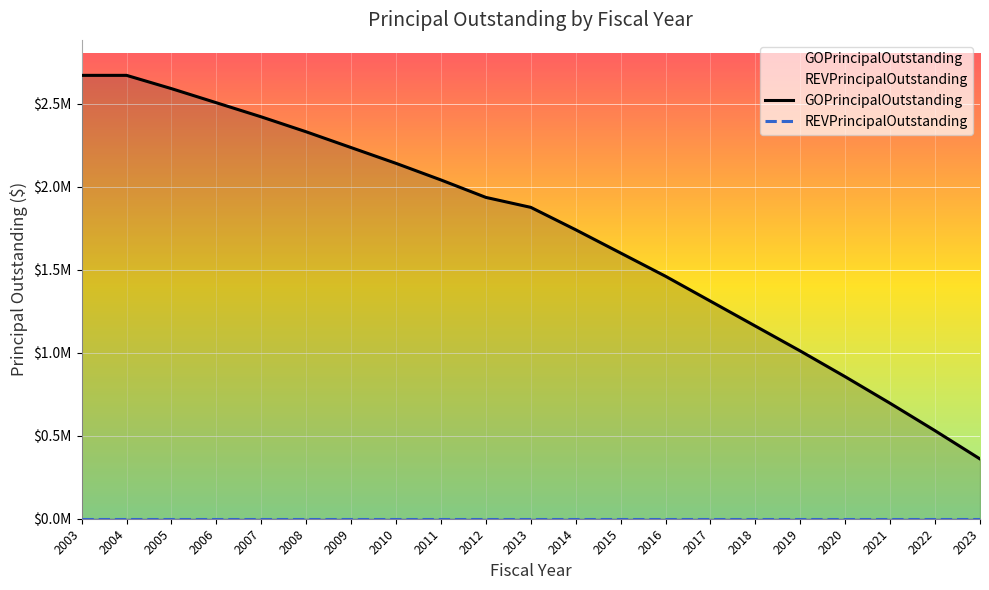

What is the spread (max minus min) of values at 2023?

360000